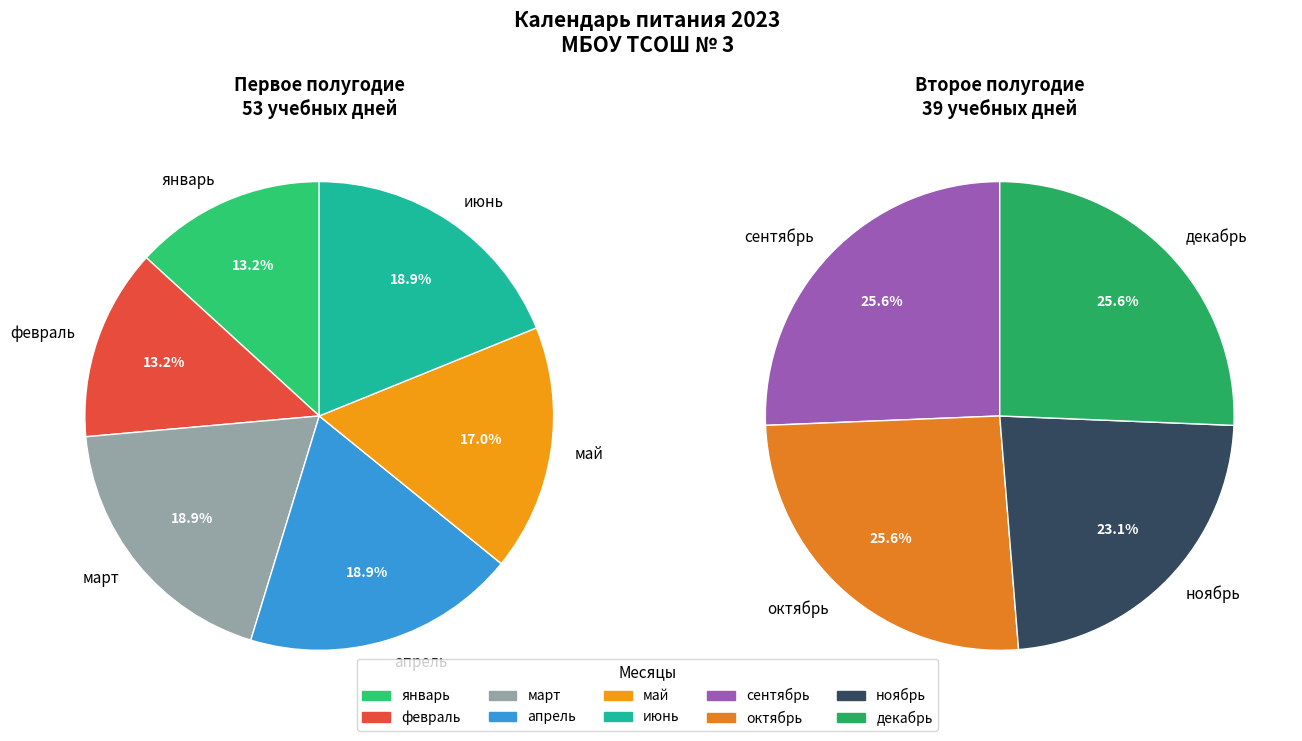

To the nearest percent, what is the combined percentage of май and июнь?

21%